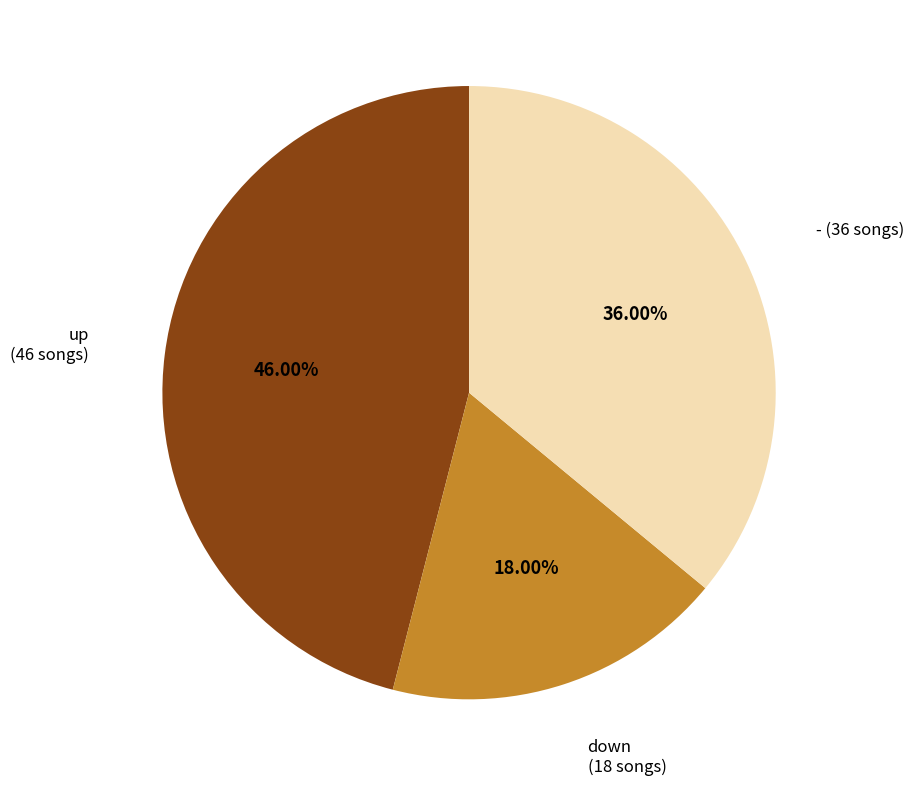

What is the ratio of the value at up to the value at -?

1.3